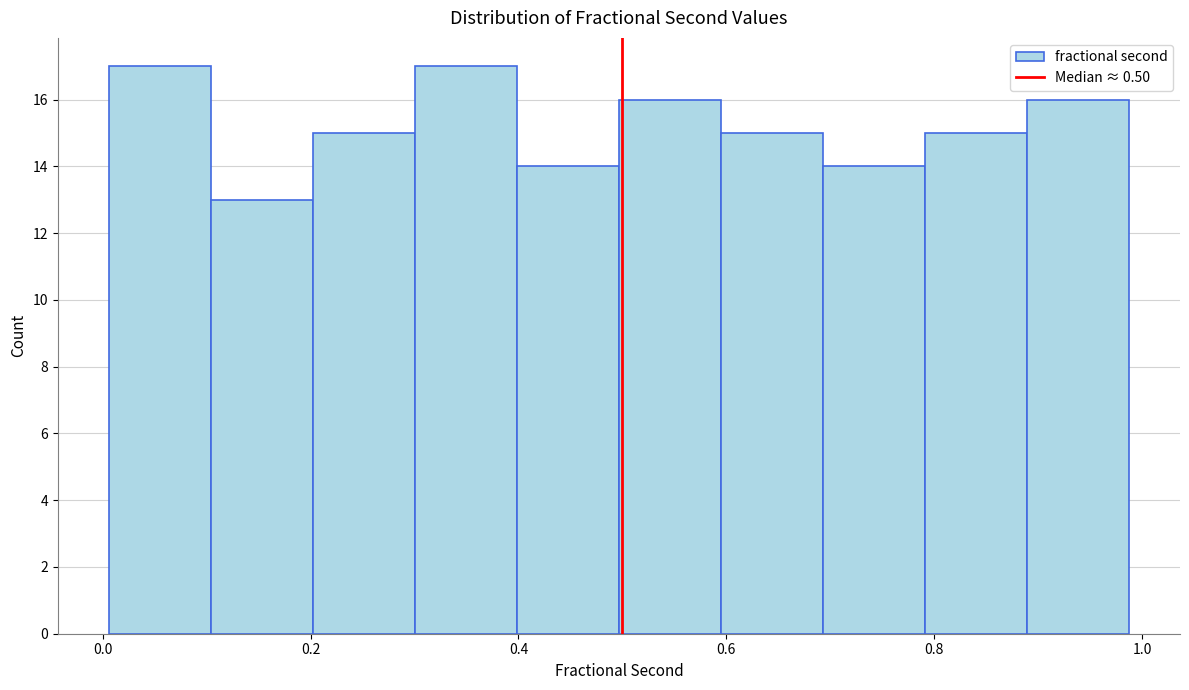

Reading left to right, list every bar in this chart as the range it spans on the x-axis followed by its height. Neither the bar edges nor the heights are printed on the chart, so give them approximately, as read against the axes.

0.00 to 0.10: 17
0.10 to 0.20: 13
0.20 to 0.30: 15
0.30 to 0.40: 17
0.40 to 0.50: 14
0.50 to 0.60: 16
0.60 to 0.70: 15
0.70 to 0.80: 14
0.80 to 0.88: 15
0.88 to 0.98: 16